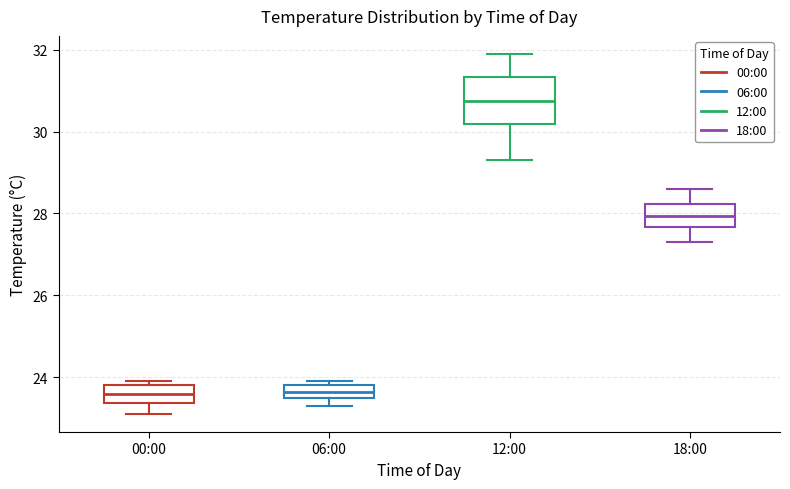

Where is the upper edge of the box for 00:00 on the y-axis? The values are not printed on the chart, so give them approximately, as read against the axis.

23.8